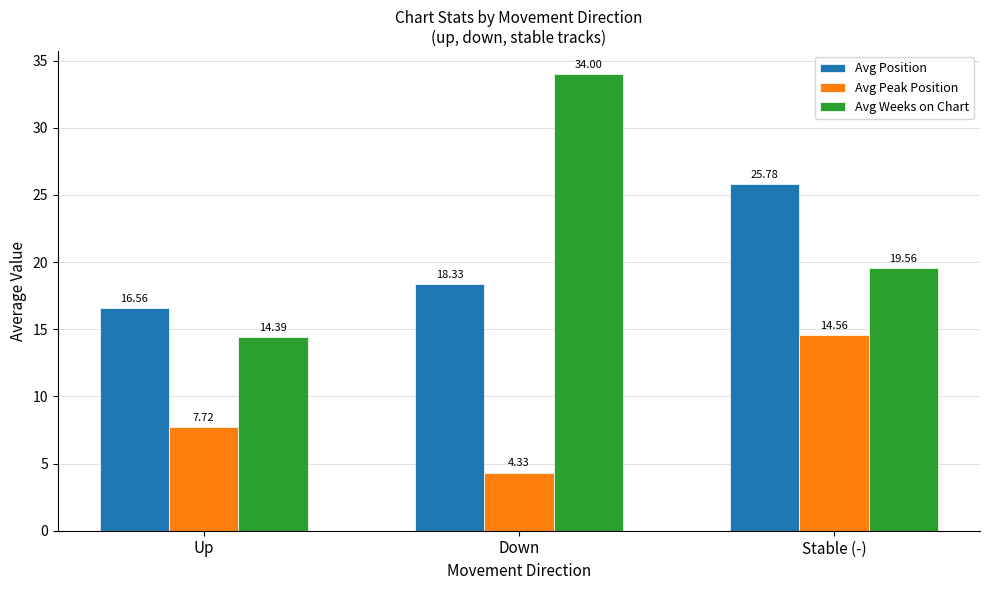

How many data points in Avg Peak Position are less than 7?

1